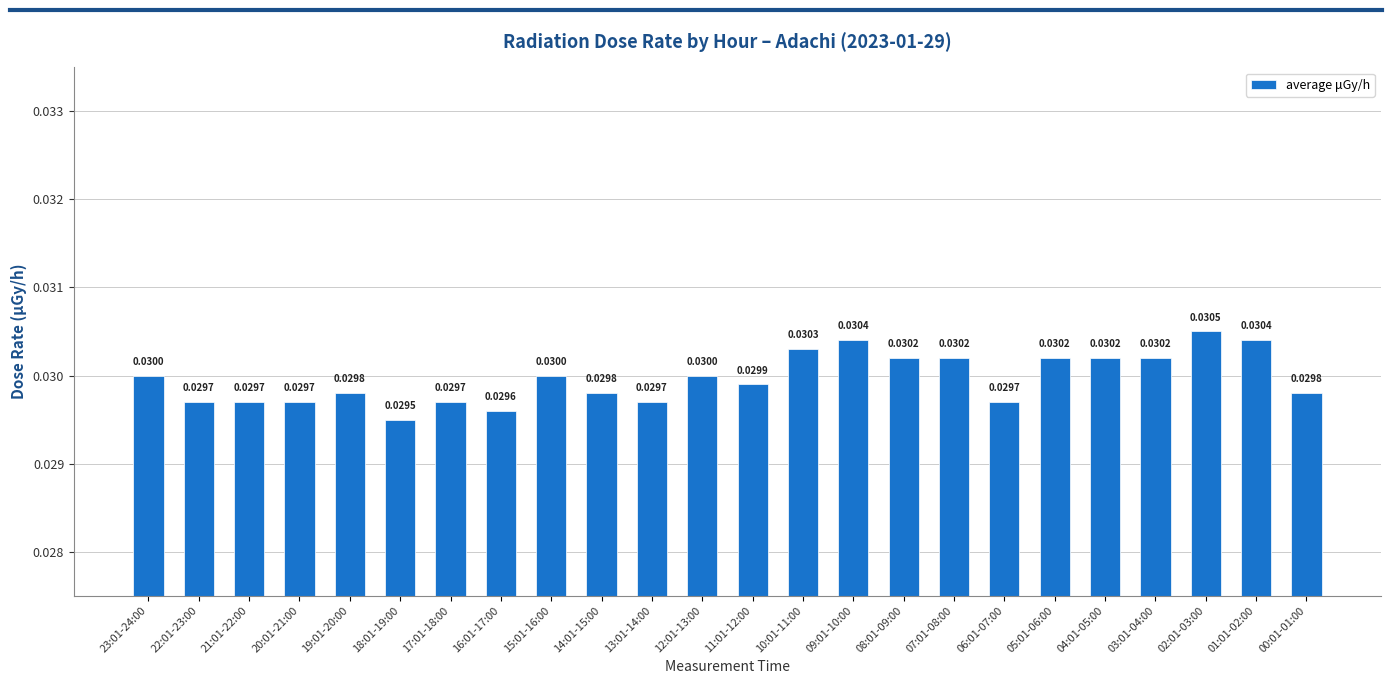

What is the sum of all values?

0.7